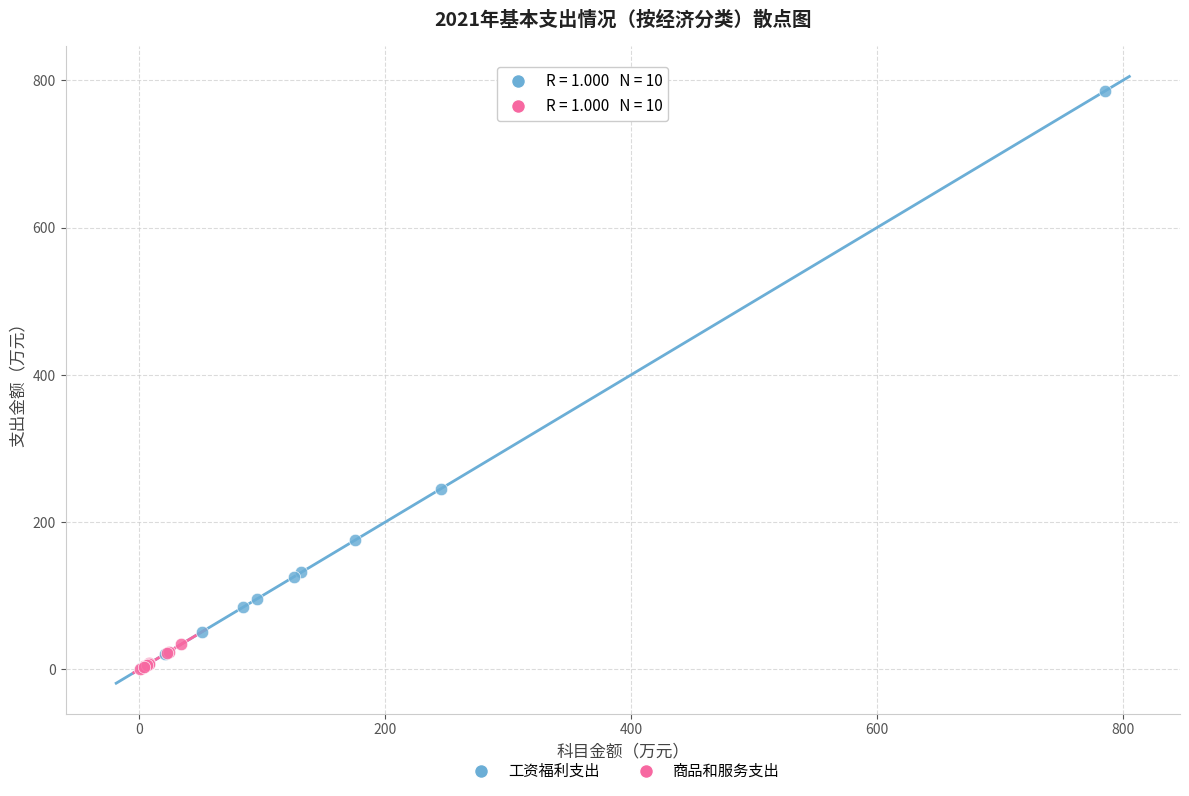

Which series has the widest spread of Y values?

工资福利支出